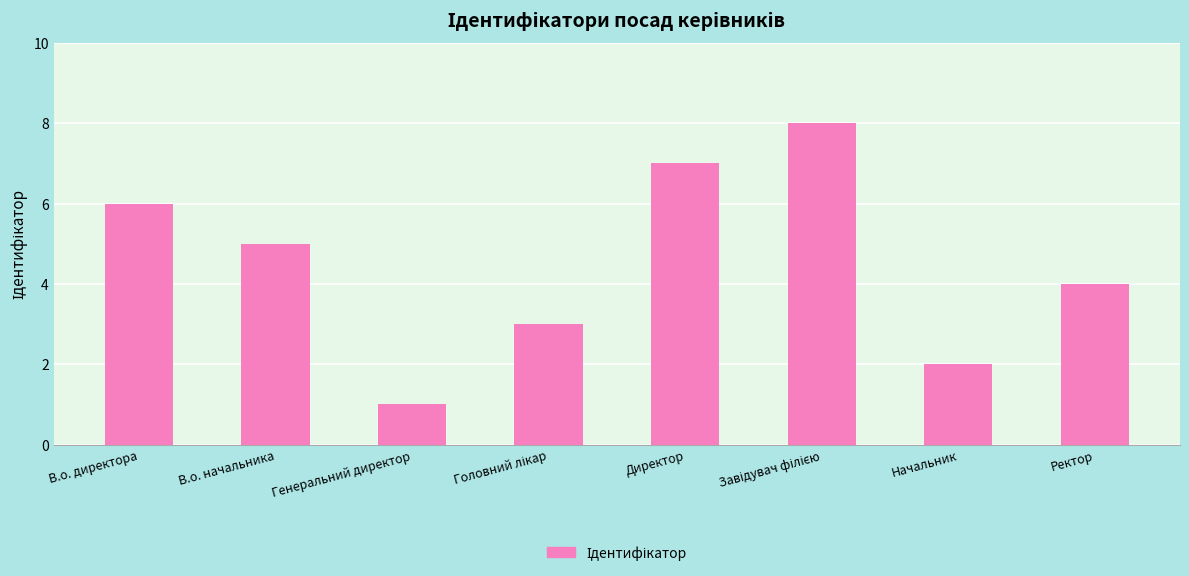

True or false: the data shows 1 at Генеральний директор.

True